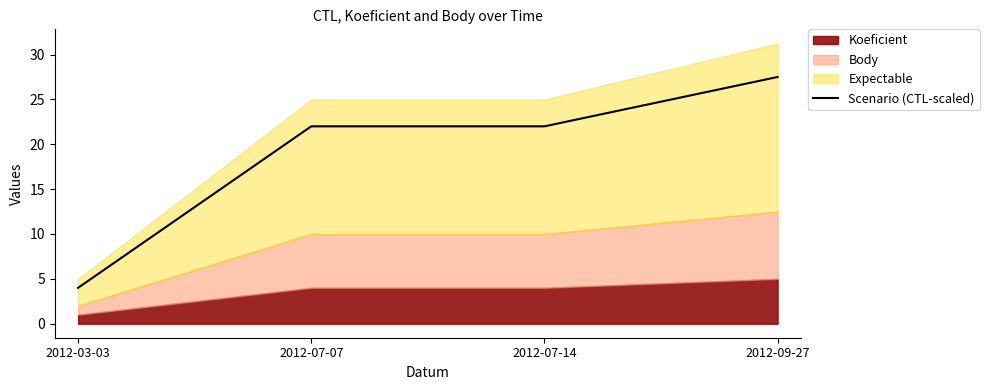

What is the lowest value of the Scenario (CTL-scaled) series?

4.0